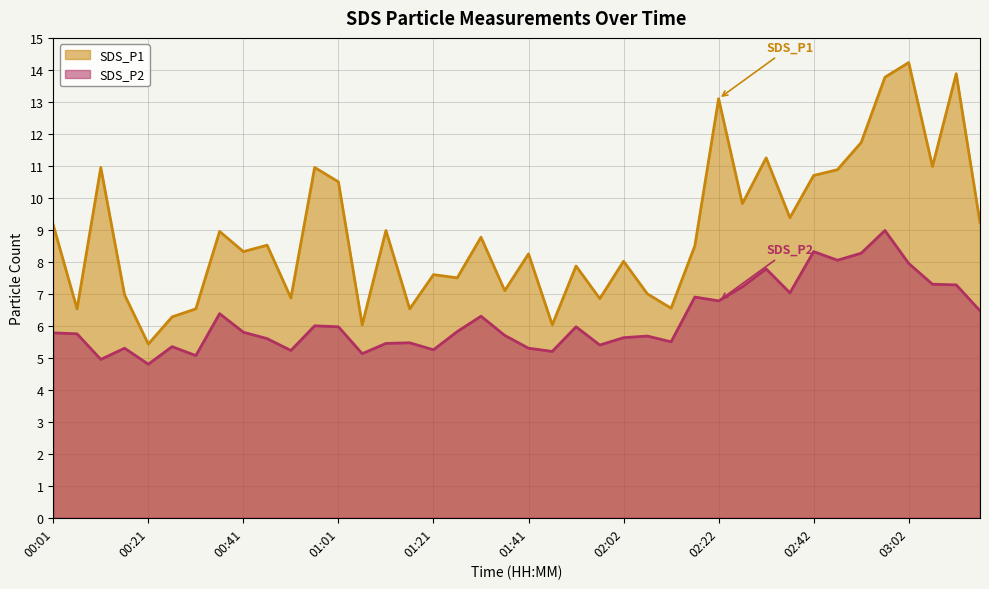

How many lines are shown in the chart?

2